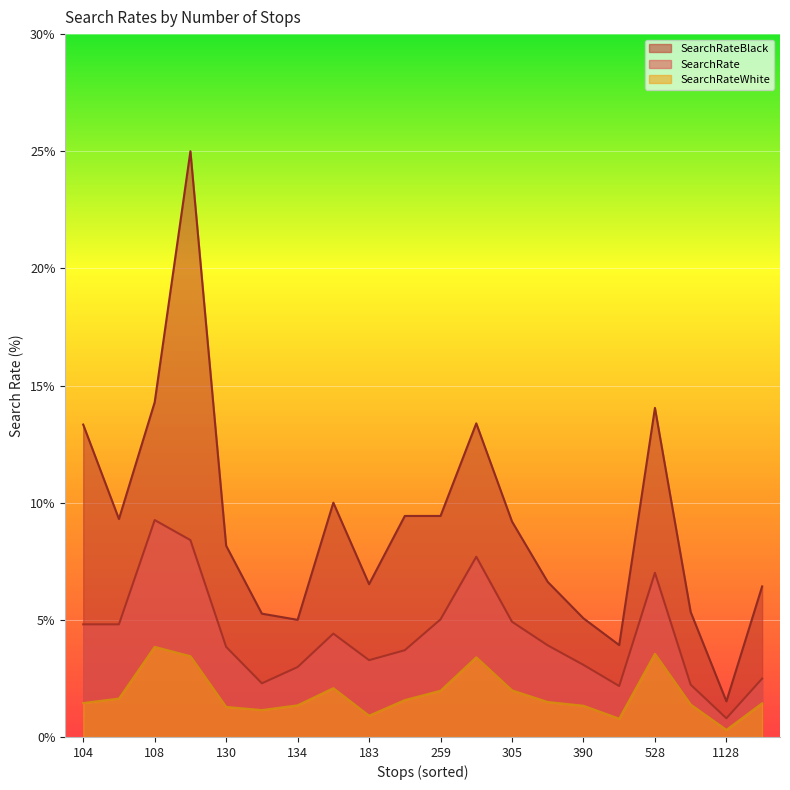

True or false: SearchRate has more than 2 points higher than both neighbors.

True